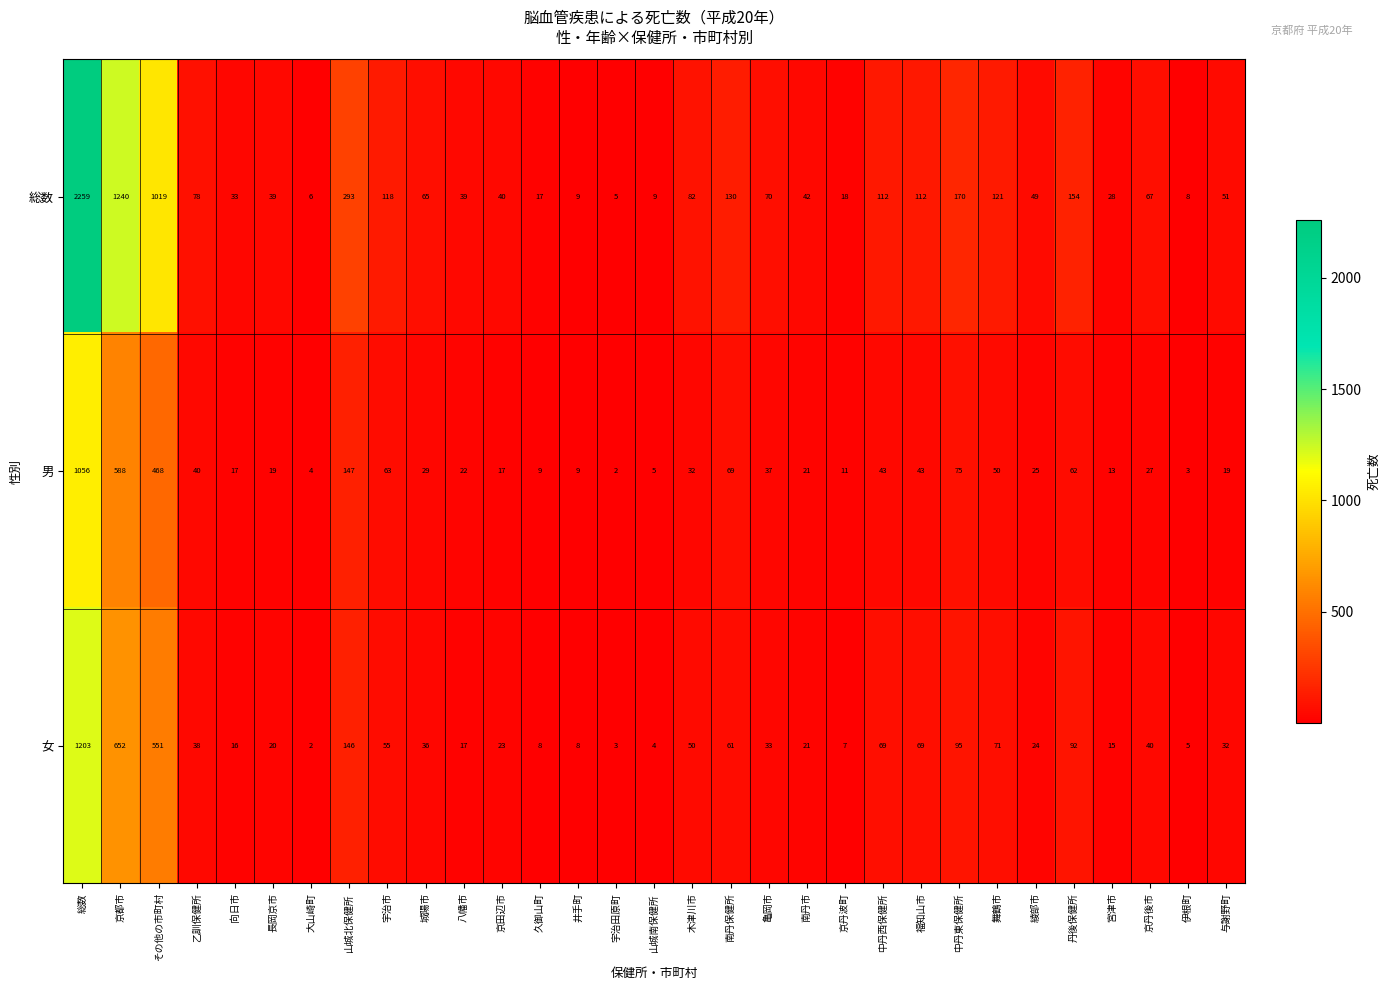

Which series has the largest total across all categories?

総数